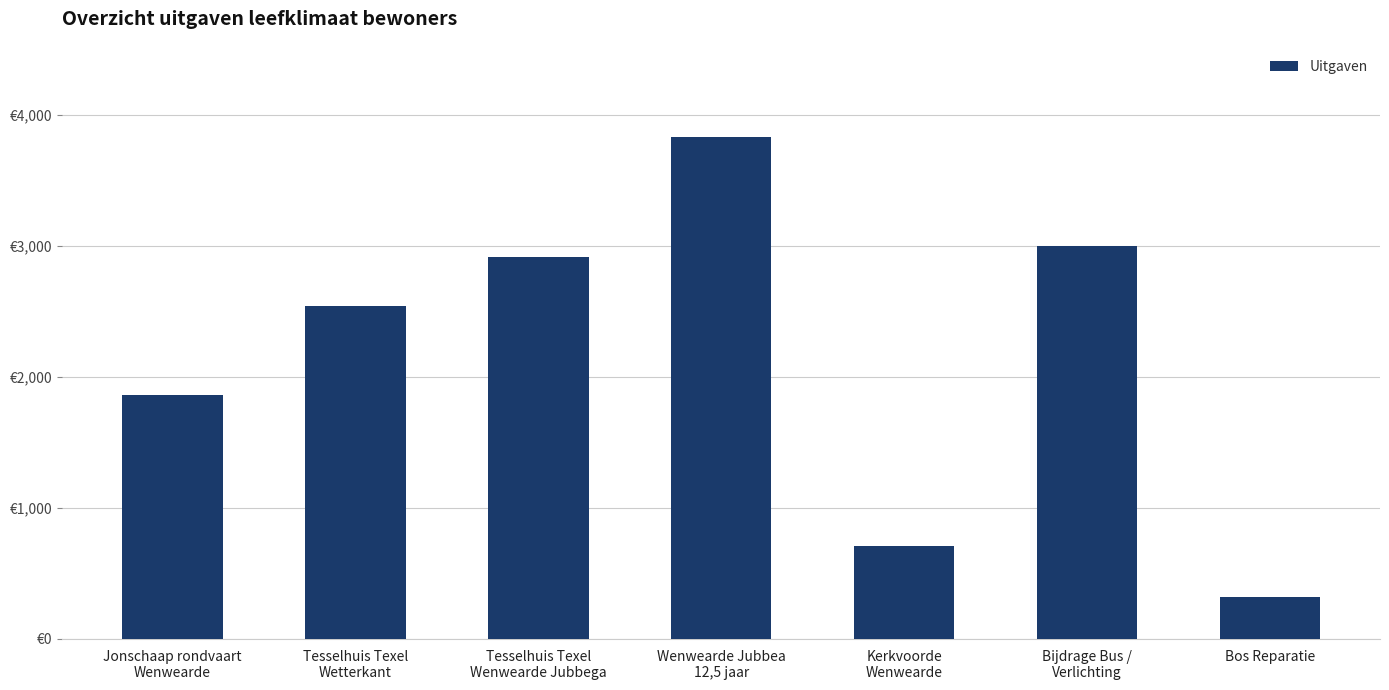

What position from the left is Tesselhuis Texel
Wetterkant?

2